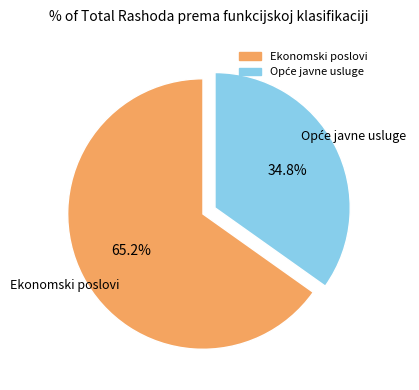

Count the number of slices in the pie.

2